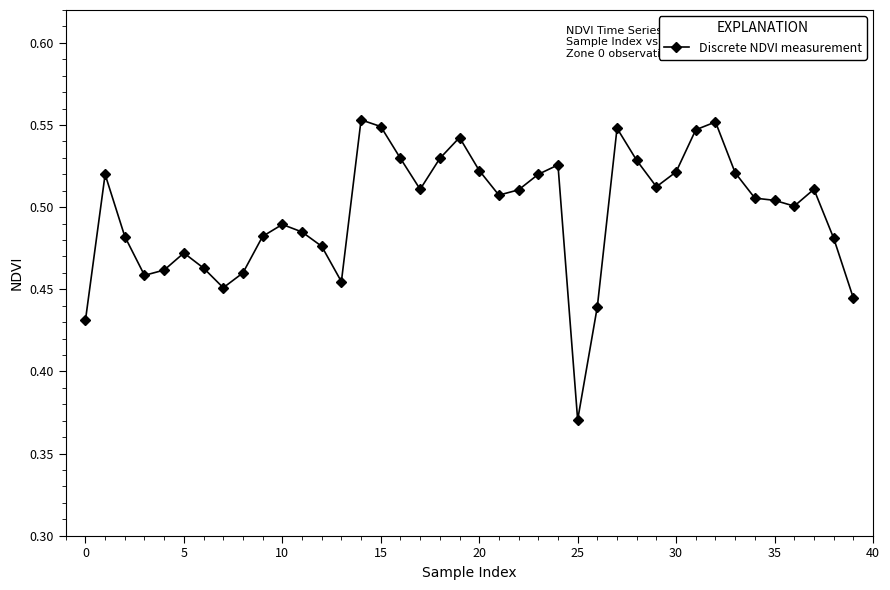

Count the values in the range 0 to 1.

40